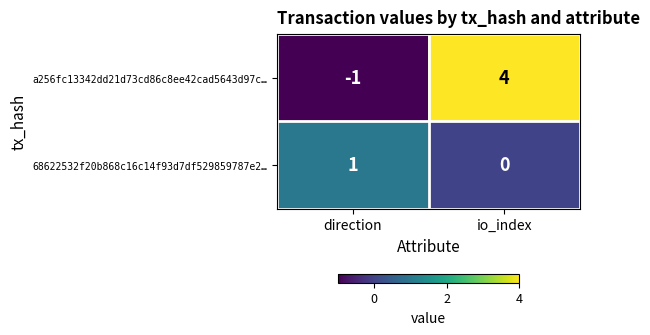

Which label corresponds to the smallest value in the chart?

direction